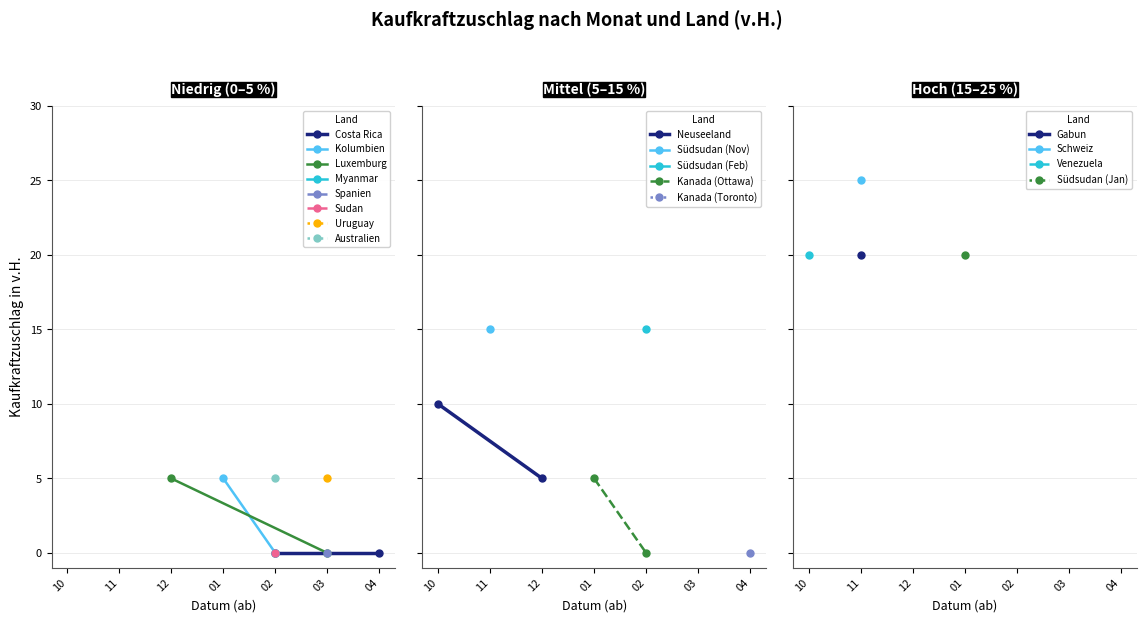

What is the value of the Kanada (Ottawa) point at the 1st from the left?

5